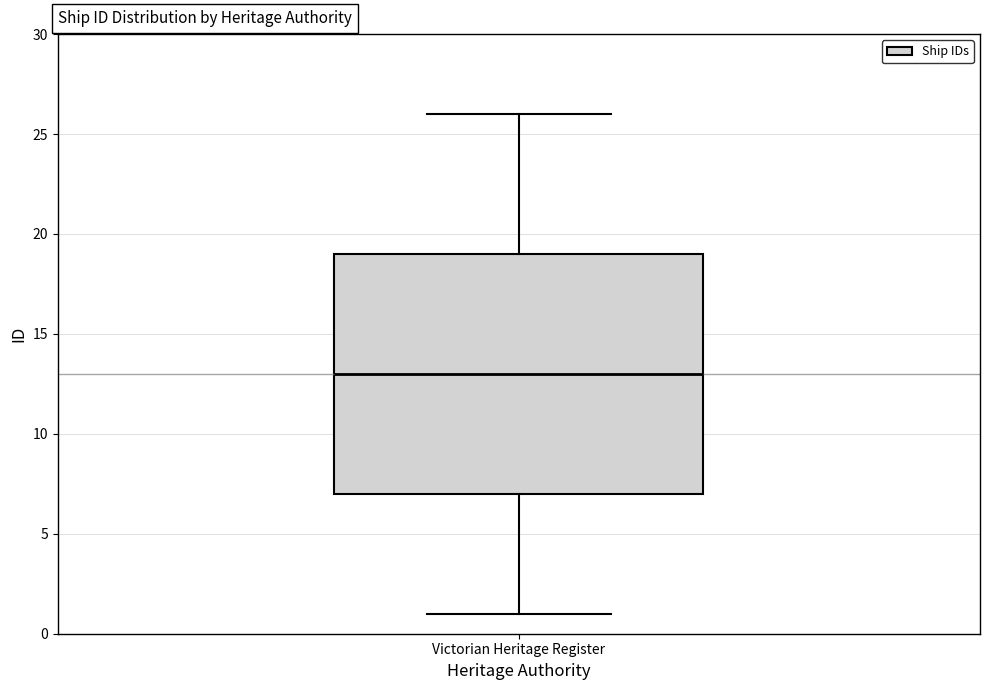

Transcribe this box plot: give where the median line is, the range the box spans, and where the two whiskers end, as read against the y-axis. The values are not printed on the chart, so give them approximately, as read against the axis.

median 13, box 7 to 19, whiskers 1 to 26